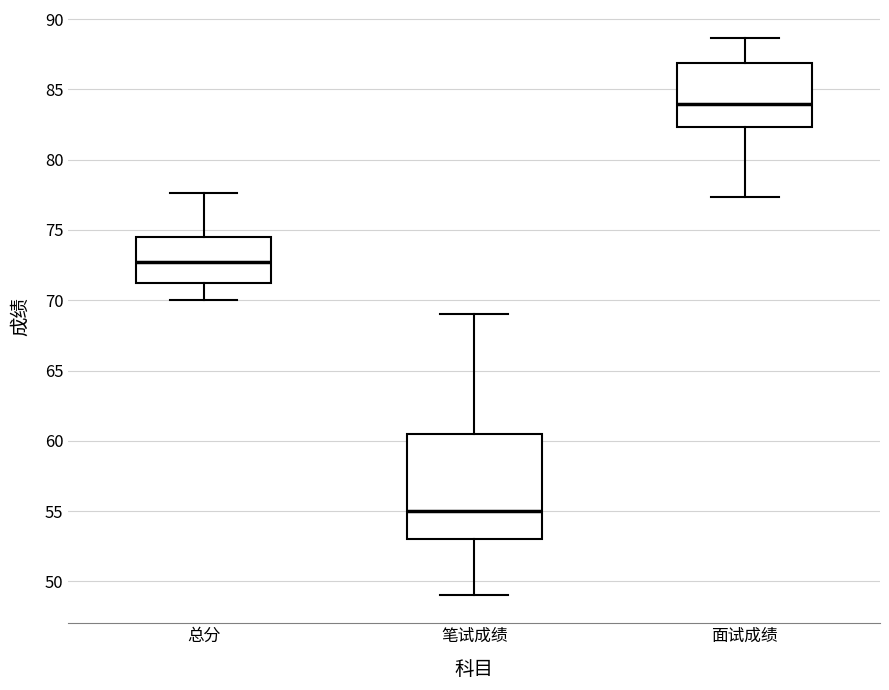

Which box is the tallest, from its lower edge to its upper edge?

笔试成绩